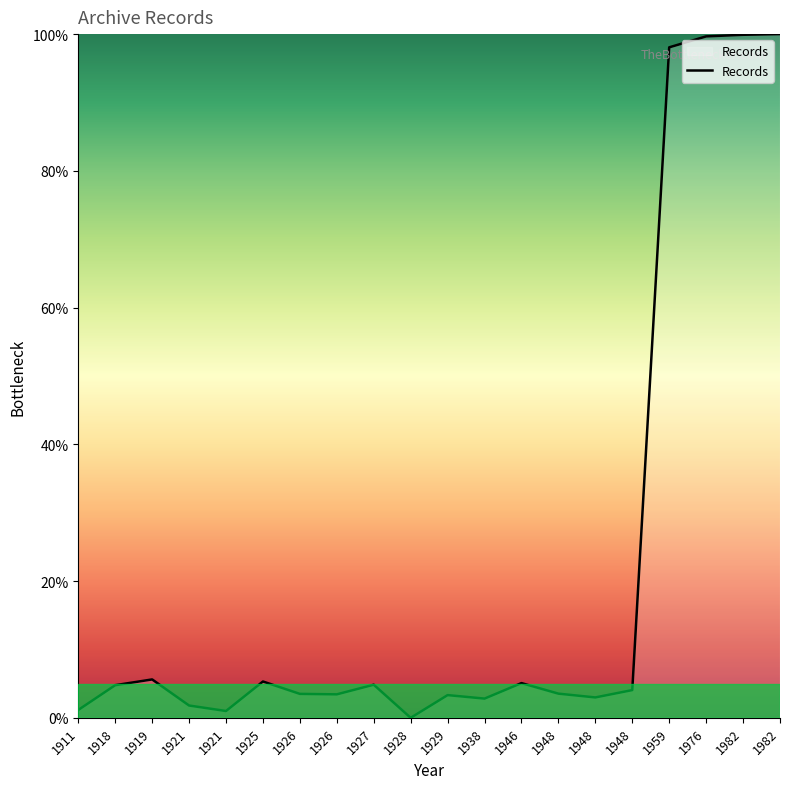

Is this an area chart (filled region under the line)?

Yes